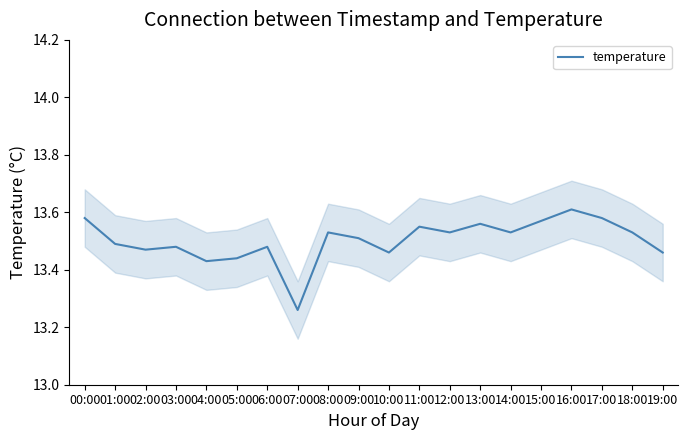

Reading left to right, extract all data points from this chart.

13.6	13.5	13.5	13.5	13.4	13.4	13.5	13.3	13.5	13.5	13.5	13.6	13.5	13.6	13.5	13.6	13.6	13.6	13.5	13.5